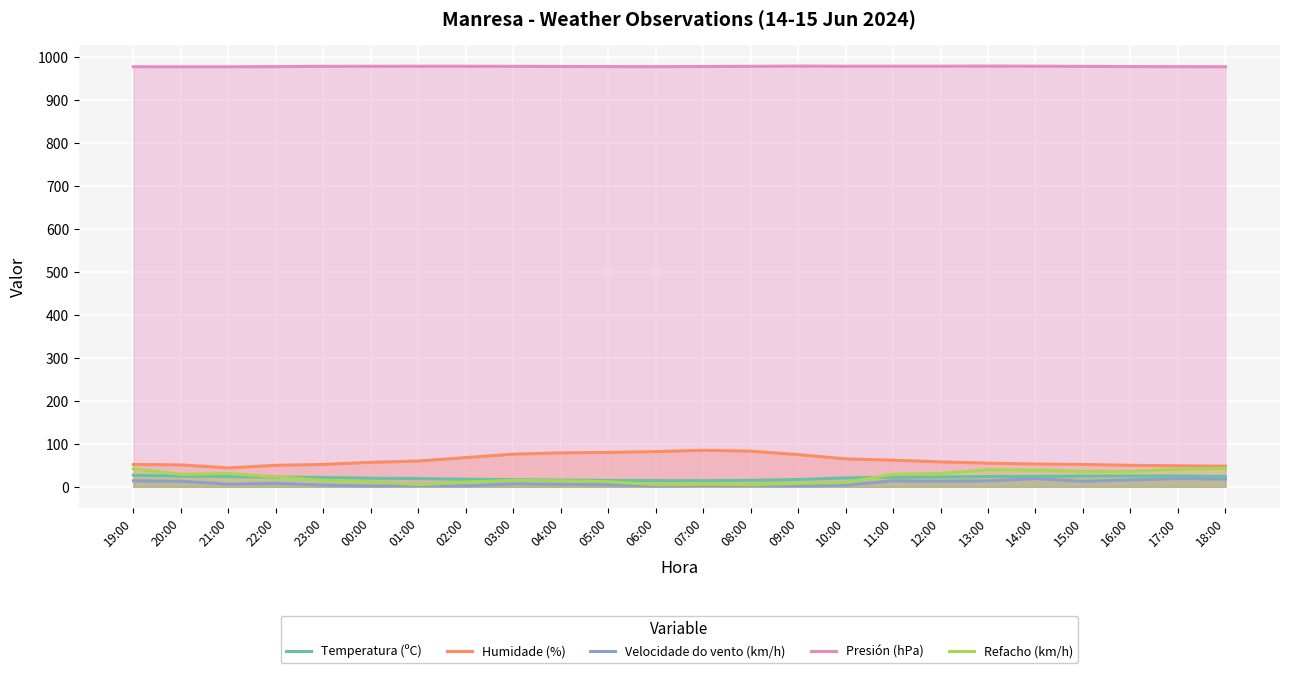

Reading right to left, what are all the values shown in this chart?

Temperatura (ºC): 18:00=24.1	17:00=25.4	16:00=25.1	15:00=24.9	14:00=24.2	13:00=23.9	12:00=22.8	11:00=22.4	10:00=20.7	09:00=17.0	08:00=15.1	07:00=14.4	06:00=14.5	05:00=15.0	04:00=15.7	03:00=16.6	02:00=17.7	01:00=19.1	00:00=20.1	23:00=21.8	22:00=22.7	21:00=24.0	20:00=25.2	19:00=26.9
Humidade (%): 18:00=48.0	17:00=49.0	16:00=50.0	15:00=52.0	14:00=53.0	13:00=55.0	12:00=58.0	11:00=62.0	10:00=65.0	09:00=75.0	08:00=83.0	07:00=85.0	06:00=82.0	05:00=80.0	04:00=79.0	03:00=76.0	02:00=68.0	01:00=60.0	00:00=57.0	23:00=52.0	22:00=50.0	21:00=44.0	20:00=51.0	19:00=52.0
Velocidade do vento (km/h): 18:00=18.0	17:00=19.0	16:00=16.0	15:00=13.0	14:00=19.0	13:00=14.0	12:00=13.0	11:00=14.0	10:00=4.0	09:00=2.0	08:00=3.0	07:00=3.0	06:00=2.0	05:00=5.0	04:00=6.0	03:00=7.0	02:00=2.0	01:00=3.0	00:00=2.0	23:00=4.0	22:00=8.0	21:00=6.0	20:00=13.0	19:00=14.0
Presión (hPa): 18:00=977.8	17:00=977.9	16:00=978.1	15:00=978.7	14:00=979.1	13:00=979.3	12:00=979.1	11:00=979.1	10:00=979.0	09:00=979.3	08:00=978.8	07:00=978.3	06:00=977.9	05:00=978.1	04:00=978.4	03:00=978.8	02:00=979.0	01:00=979.0	00:00=978.9	23:00=978.8	22:00=978.0	21:00=977.7	20:00=977.7	19:00=977.8
Refacho (km/h): 18:00=43.0	17:00=41.0	16:00=36.0	15:00=36.0	14:00=39.0	13:00=40.0	12:00=31.0	11:00=29.0	10:00=10.0	09:00=8.0	08:00=5.0	07:00=6.0	06:00=5.0	05:00=12.0	04:00=14.0	03:00=15.0	02:00=11.0	01:00=5.0	00:00=12.0	23:00=15.0	22:00=23.0	21:00=31.0	20:00=29.0	19:00=42.0